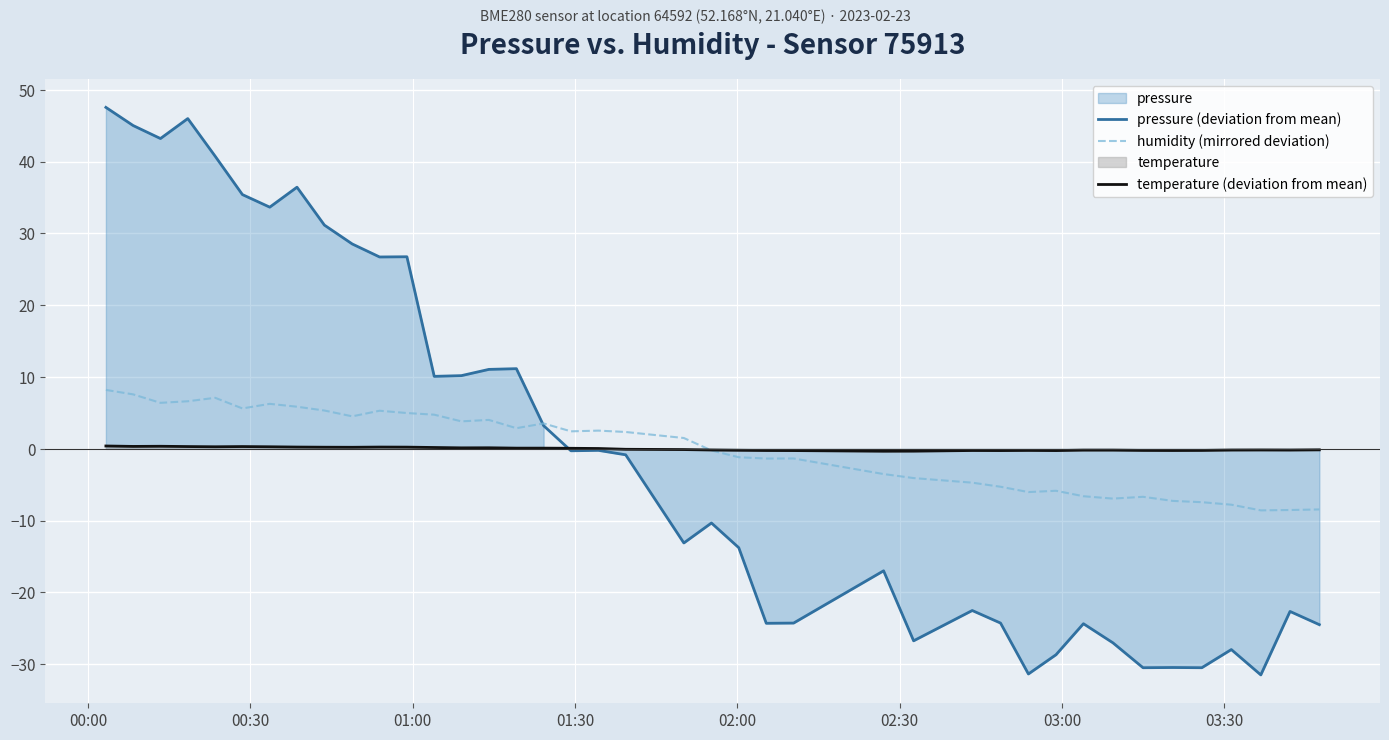

How many times do pressure (deviation from mean) and humidity (mirrored deviation) cross each other?

1